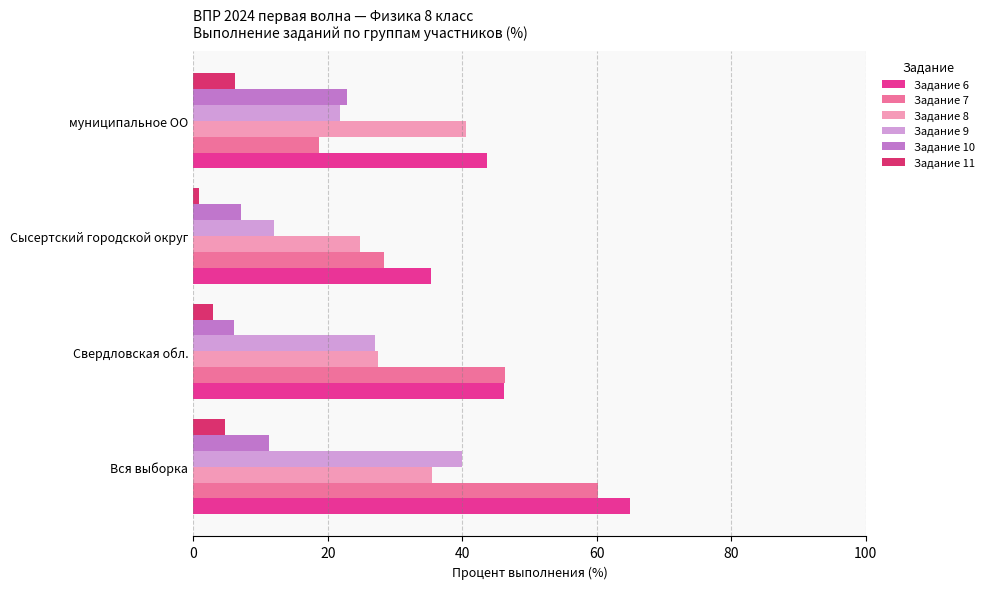

What are all the series names shown in the legend?

Задание 6, Задание 7, Задание 8, Задание 9, Задание 10, Задание 11